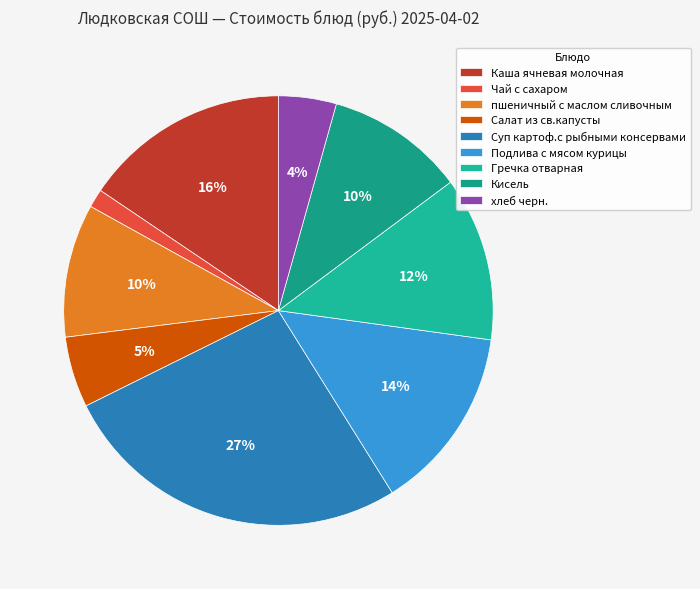

Rank the categories by value from highest to lowest.

Суп картоф.с рыбными консервами, Каша ячневая молочная, Подлива с мясом курицы, Гречка отварная, Кисель, пшеничный с маслом сливочным, Салат из св.капусты, хлеб черн., Чай с сахаром